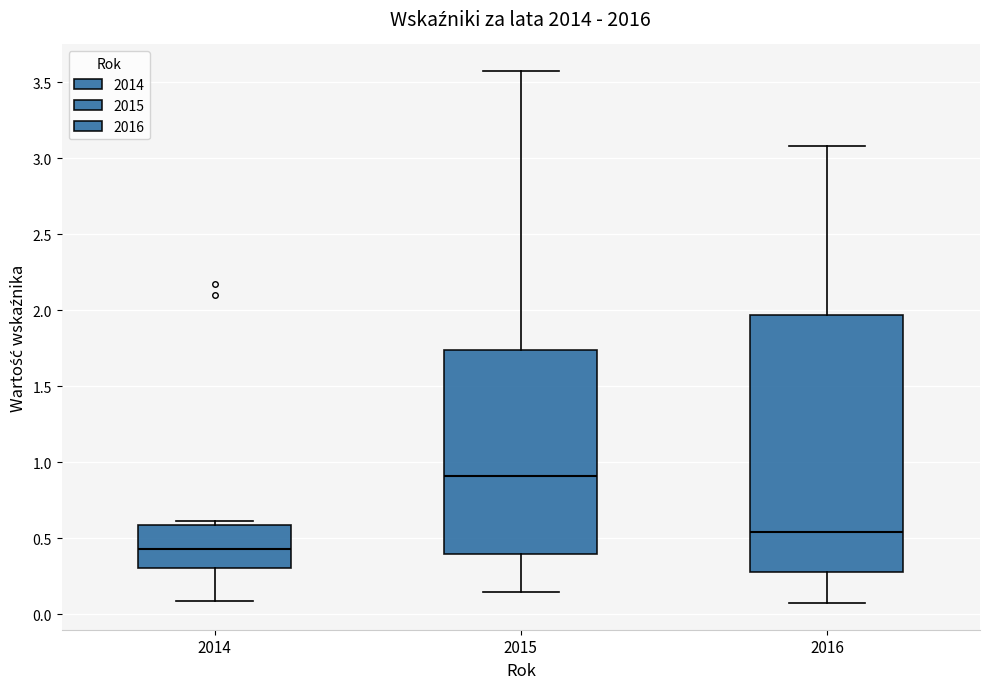

Where is the upper edge of the box at x = 2015 on the y-axis? The values are not printed on the chart, so give them approximately, as read against the axis.

1.75